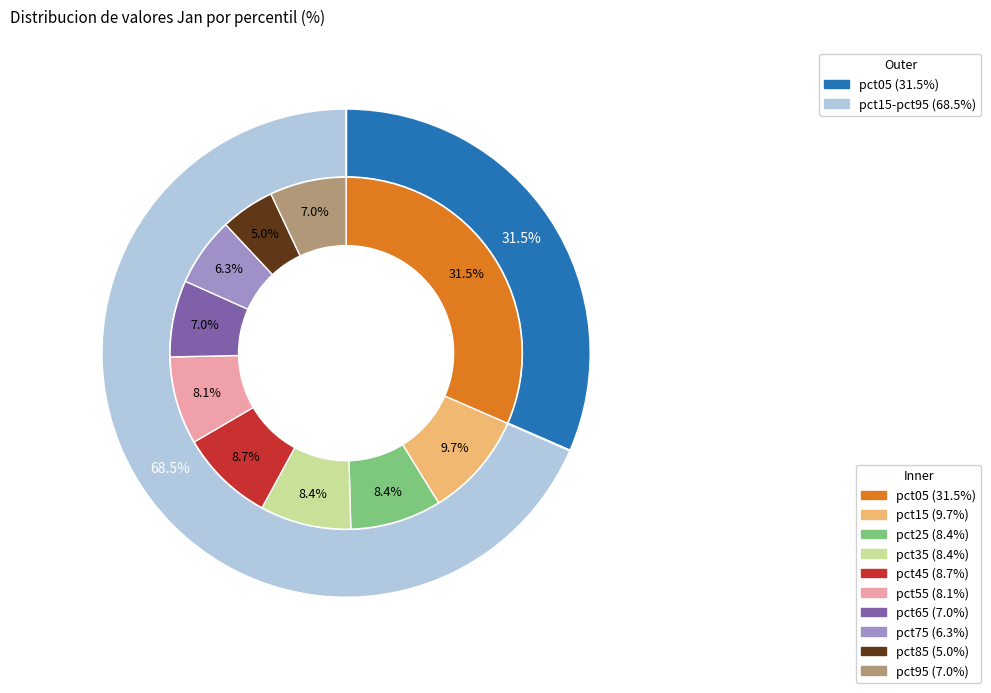

What percentage is the pct55 slice, to the nearest percent?

8%